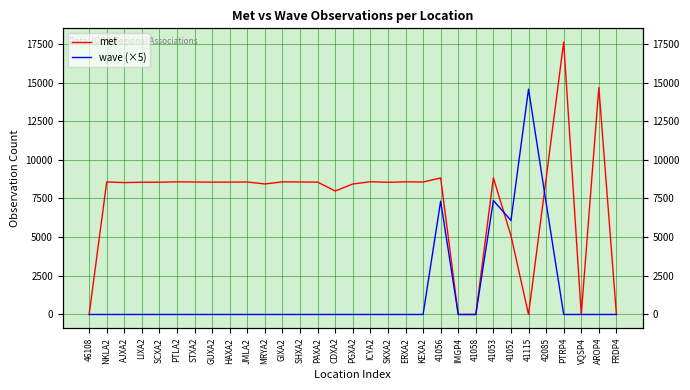

How many values in wave (×5) are above zero?

5